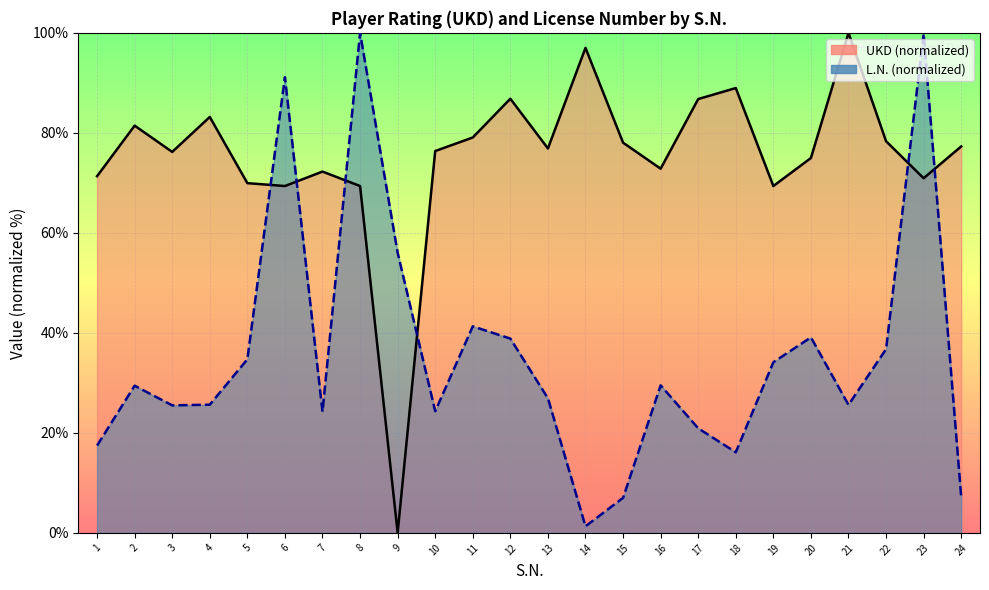

How many values in the L.N. series exceed 29?

12